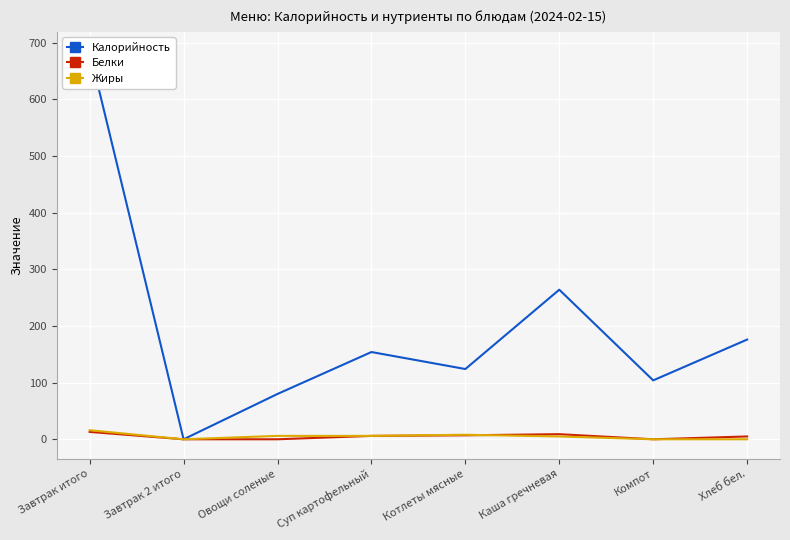

True or false: Калорийность has a value of 1005 at Завтрак итого.

False